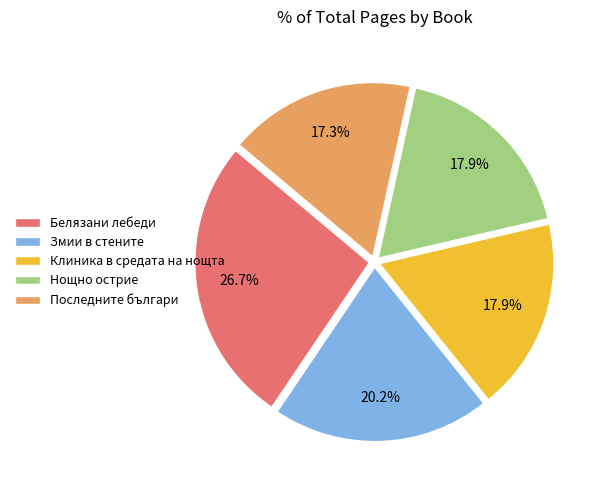

Is there any slice that represents more than half of the pie?

No